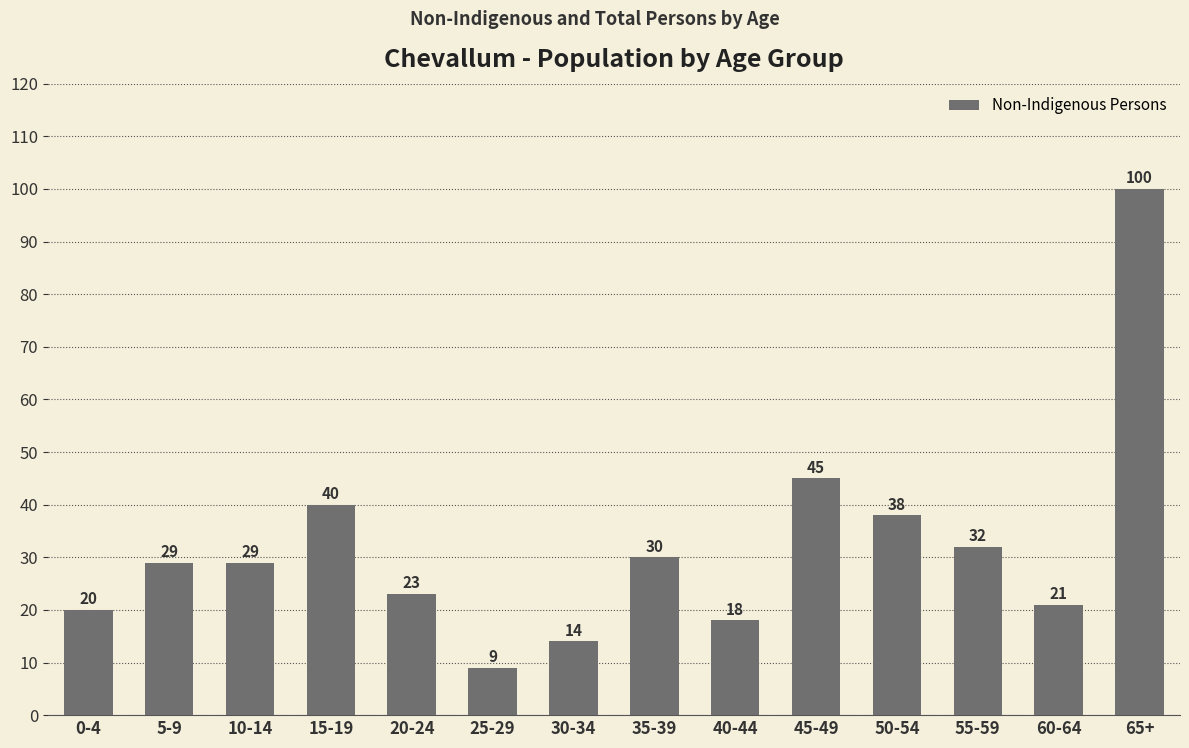

What is the smallest value displayed?

9